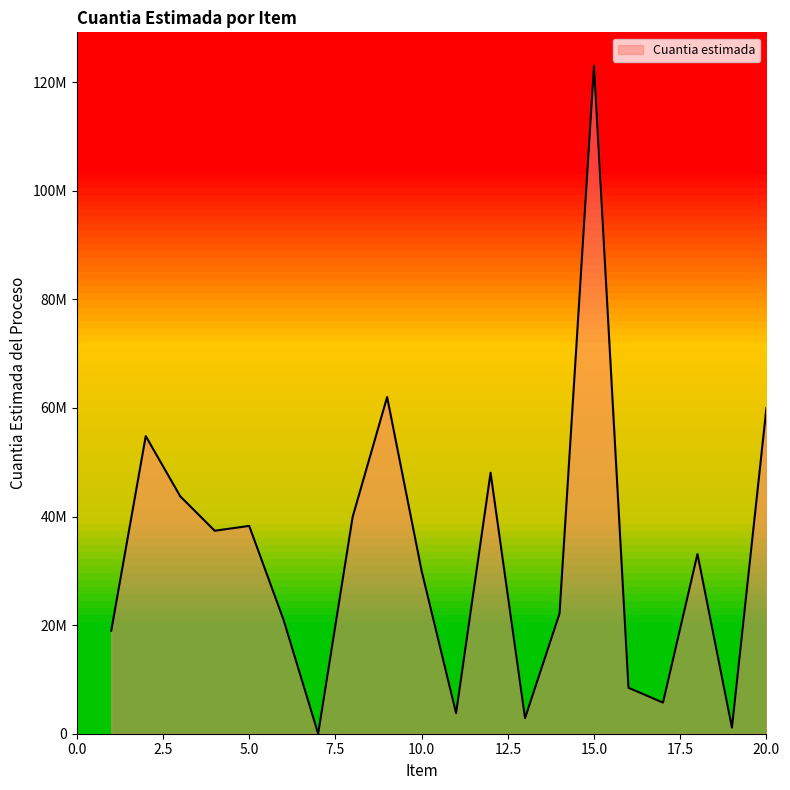

Approximately how many times larger is the value at 15 compared to 19?

108.5